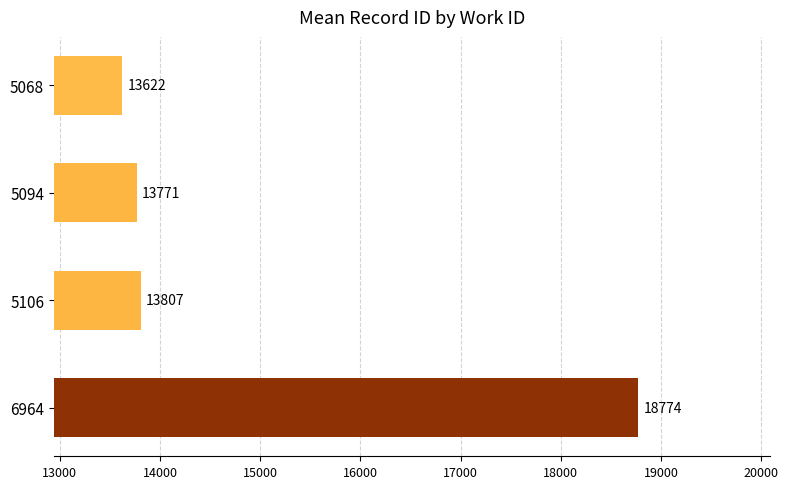

At which category does the chart reach its minimum across all series?

5068